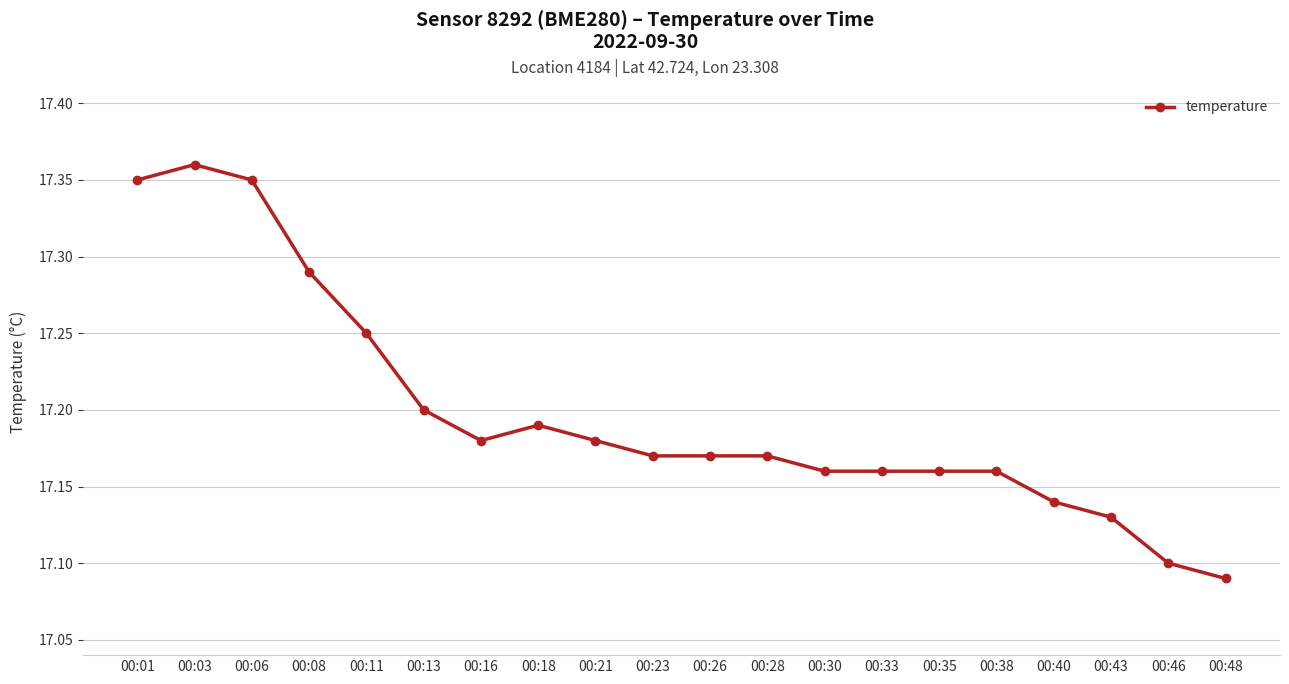

Which category has the highest value across all series?

00:03